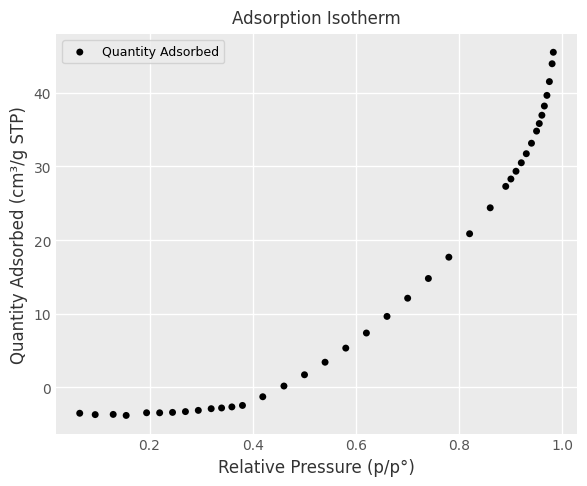

What Y value in the scatter plot is closest to 20?

20.9